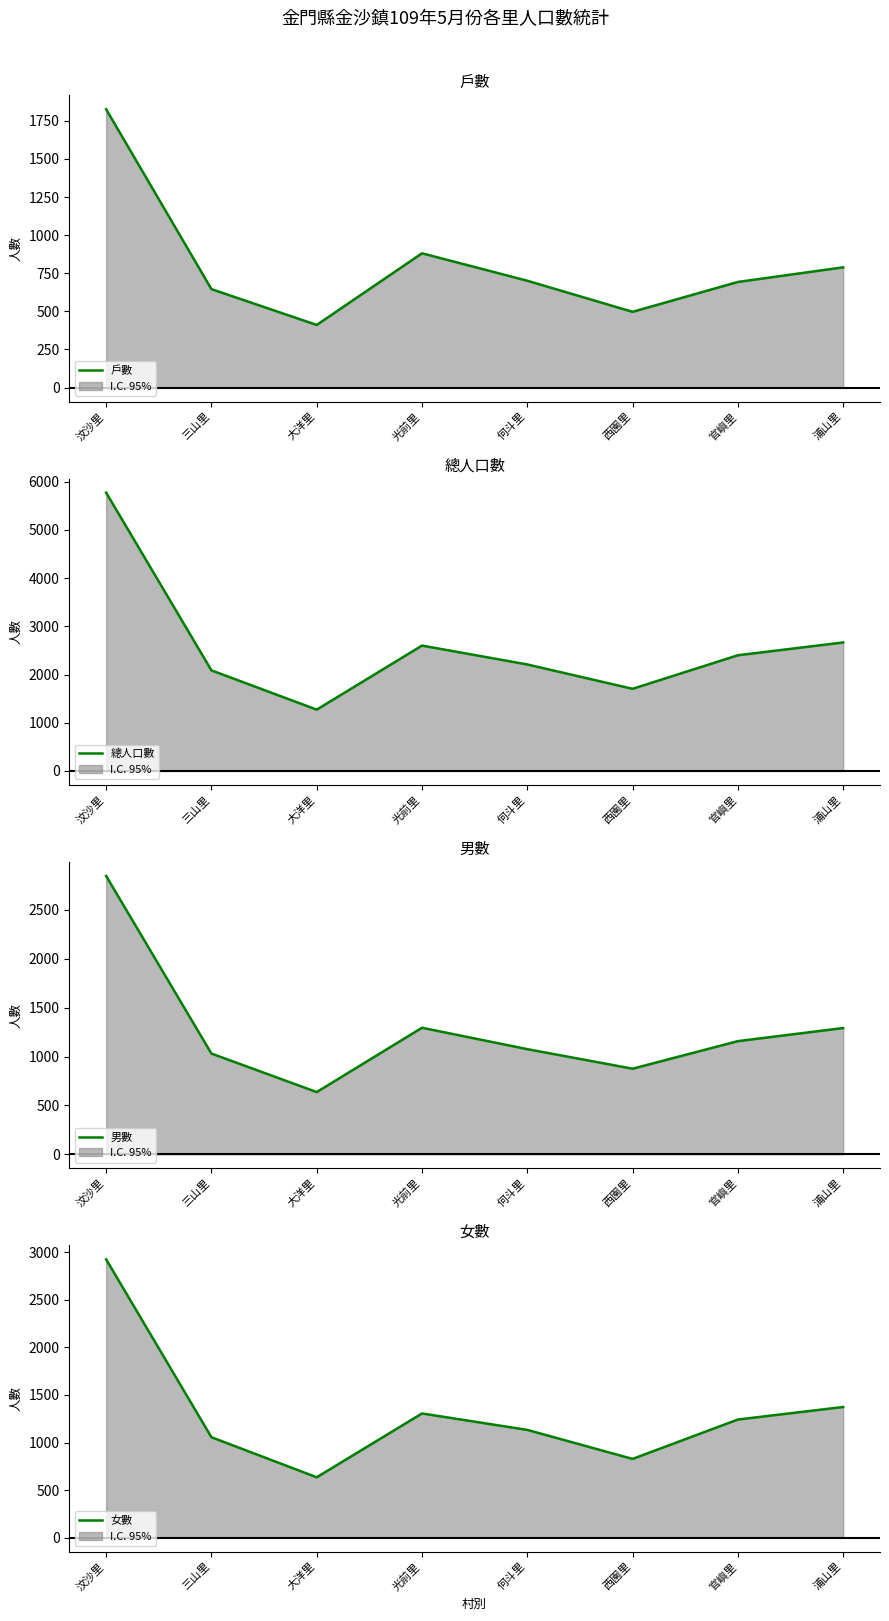

In 戶數, how many points are lower than both neighbors (excluding endpoints)?

2